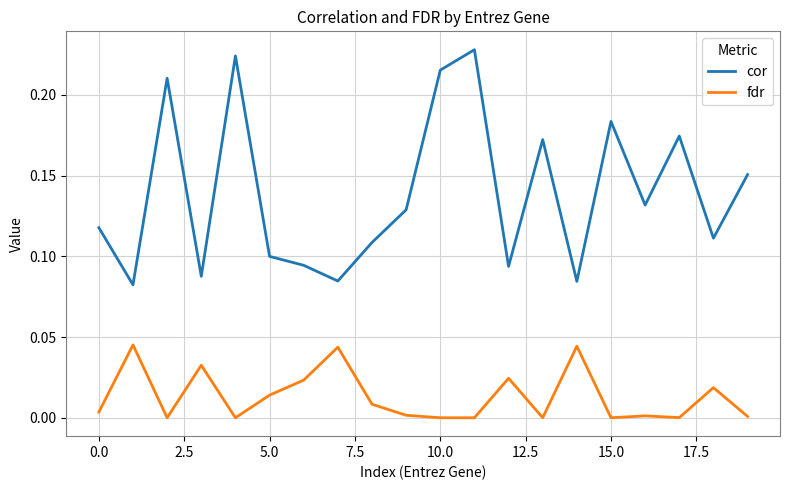

How many categories are shown in the chart?

20